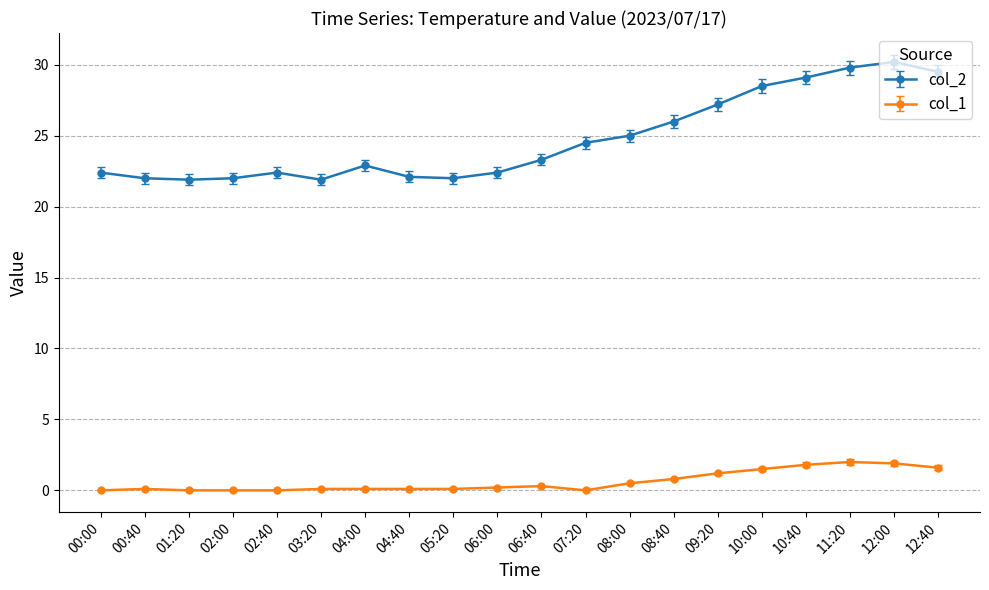

At 10:40, list the series in order from largest to smallest.

col_2, col_1